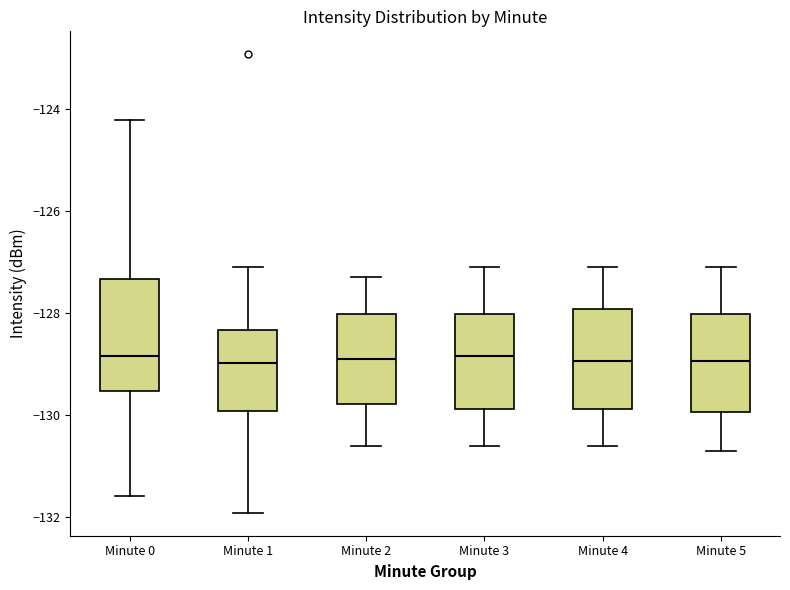

Comparing the boxes themselves (not the whiskers), which one is the tallest?

Minute 0